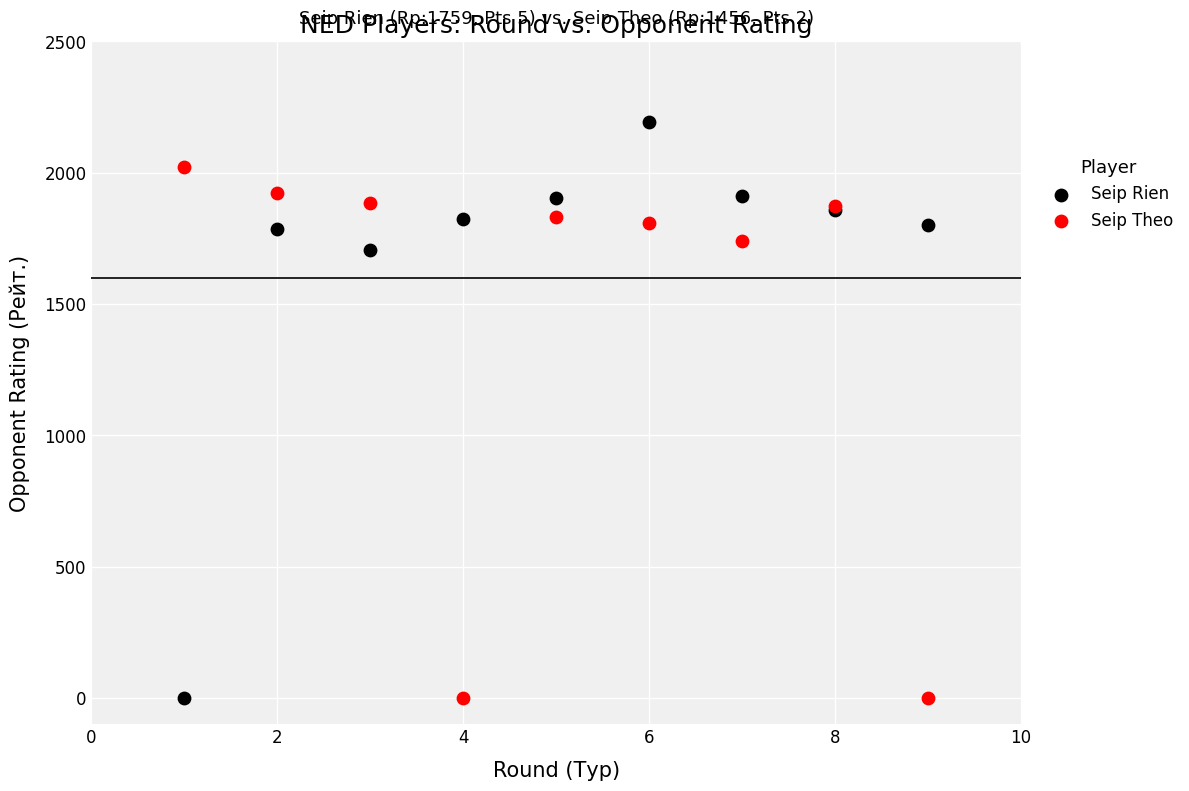

What is the X range (max minus min) for the scatter plot?

8